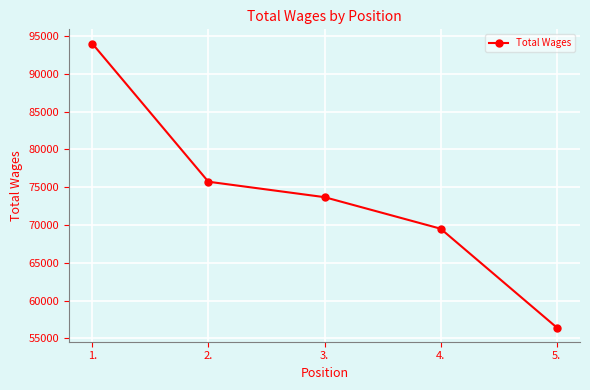

What is the label of the 1st point from the right?

5.